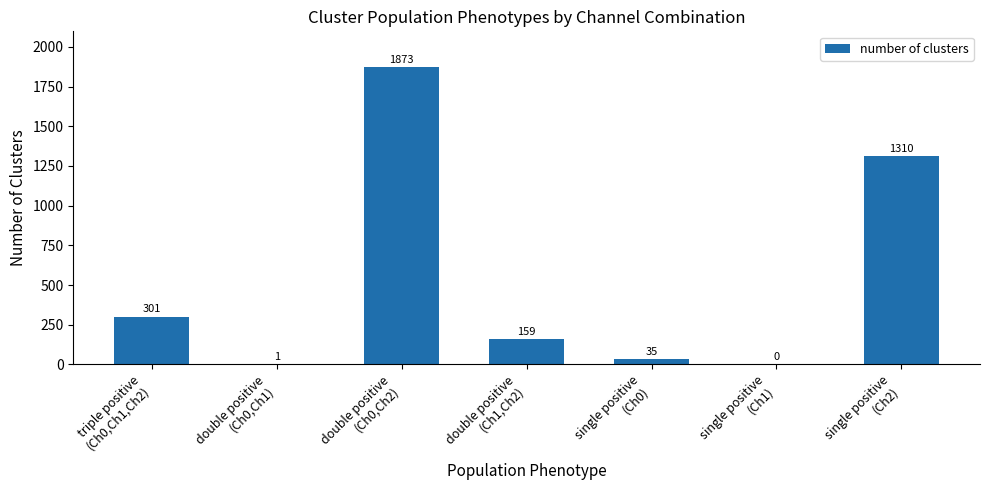

What is the change in value from double positive
(Ch0,Ch1) to single positive
(Ch2)?

+1309